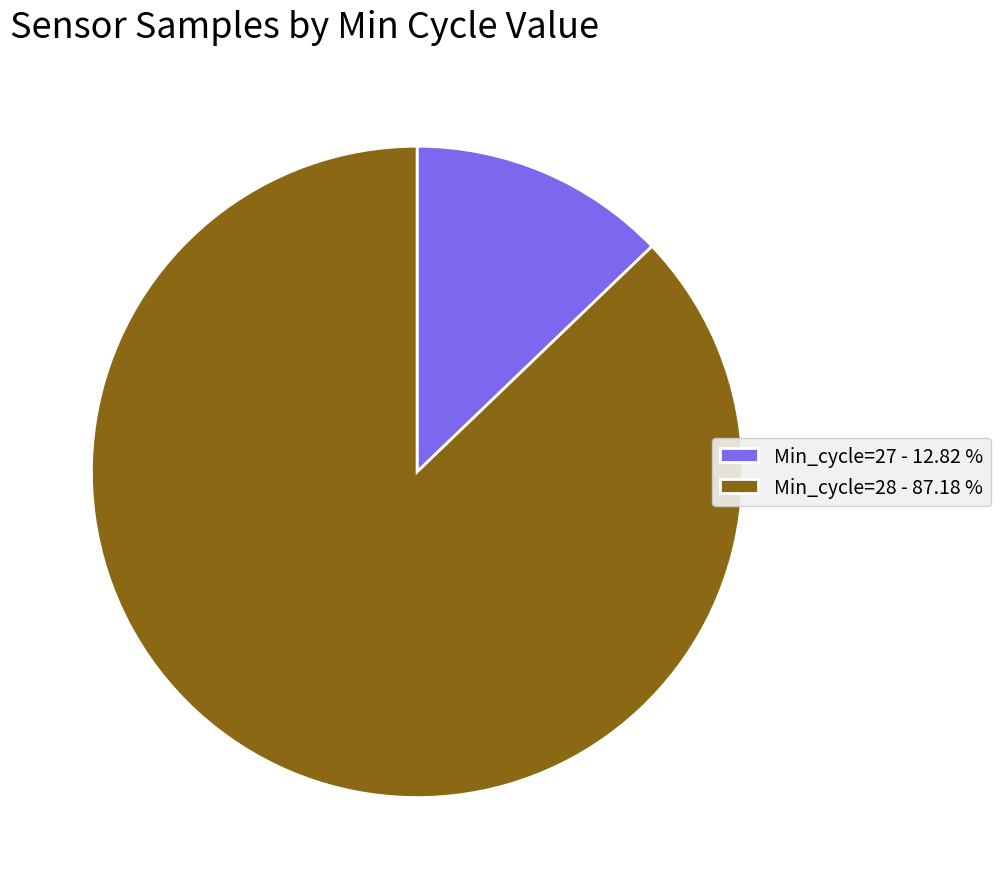

How many slices are in this pie chart?

2